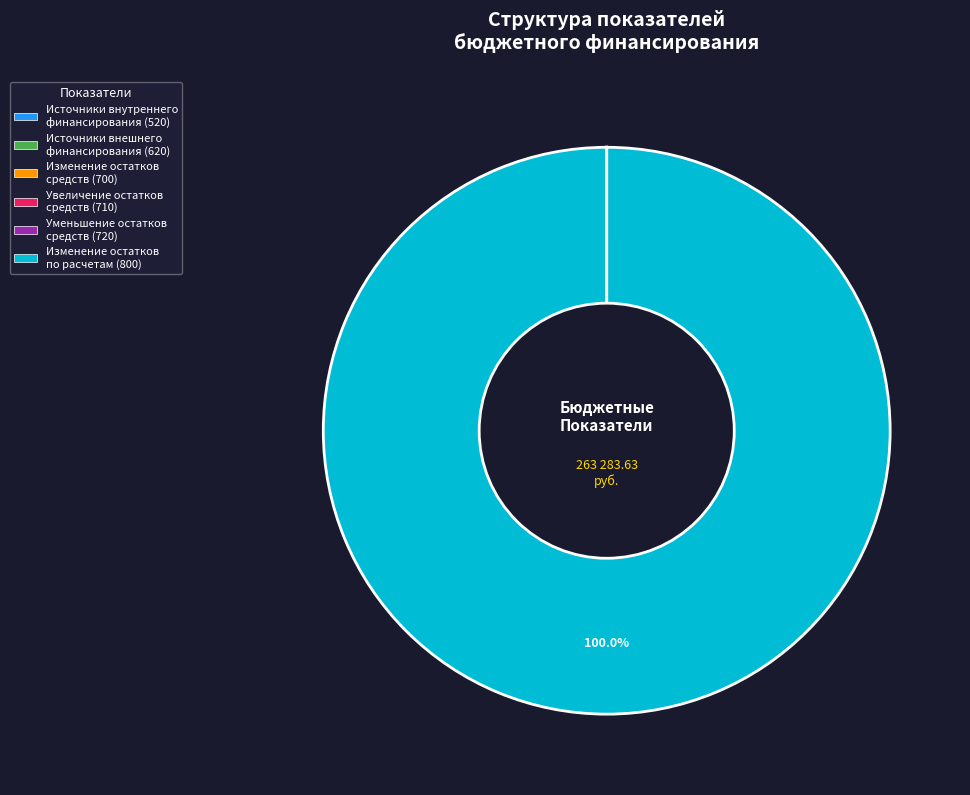

Which slice is the largest?

Изменение остатков по расчетам (800)